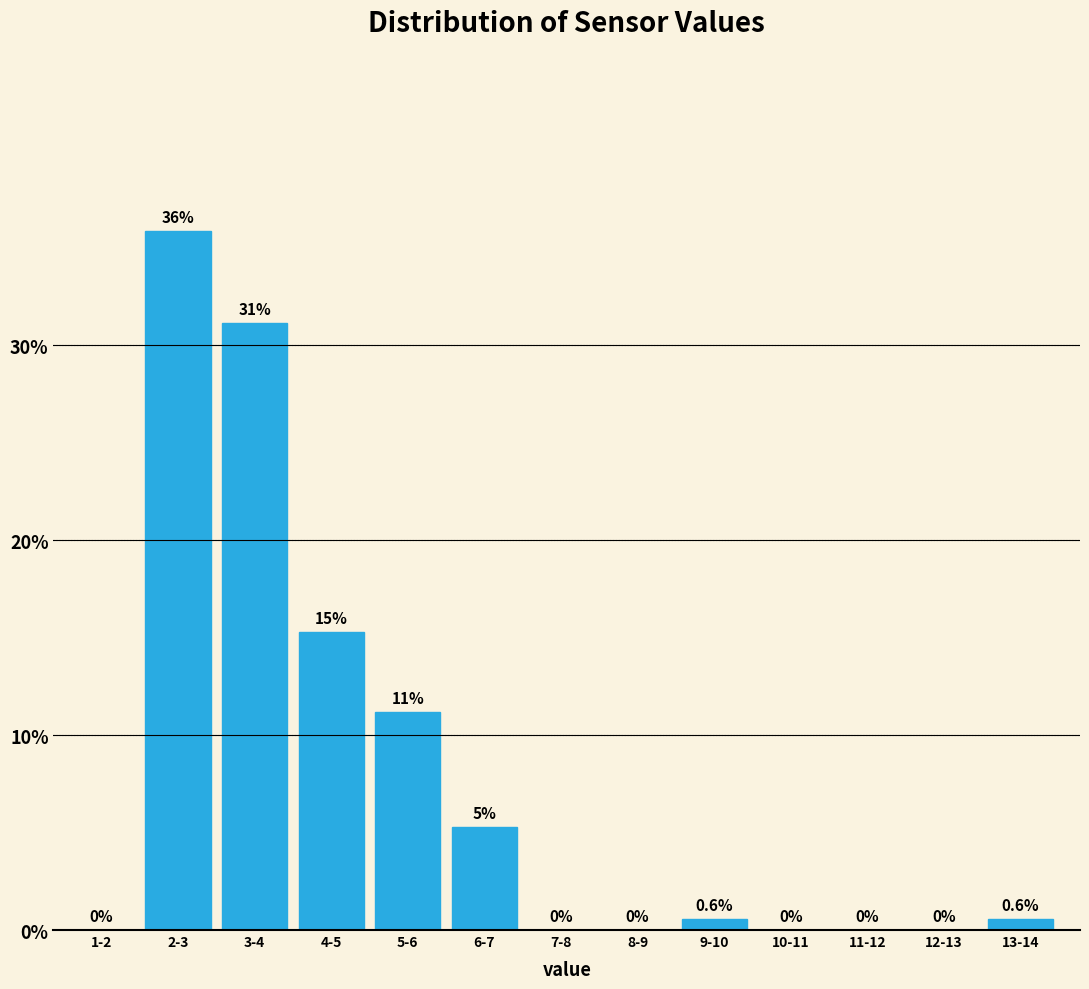

Reading right to left, extract all data points from this chart.

13-14=0.6	12-13=0.0	11-12=0.0	10-11=0.0	9-10=0.6	8-9=0.0	7-8=0.0	6-7=5.3	5-6=11.2	4-5=15.3	3-4=31.2	2-3=35.9	1-2=0.0